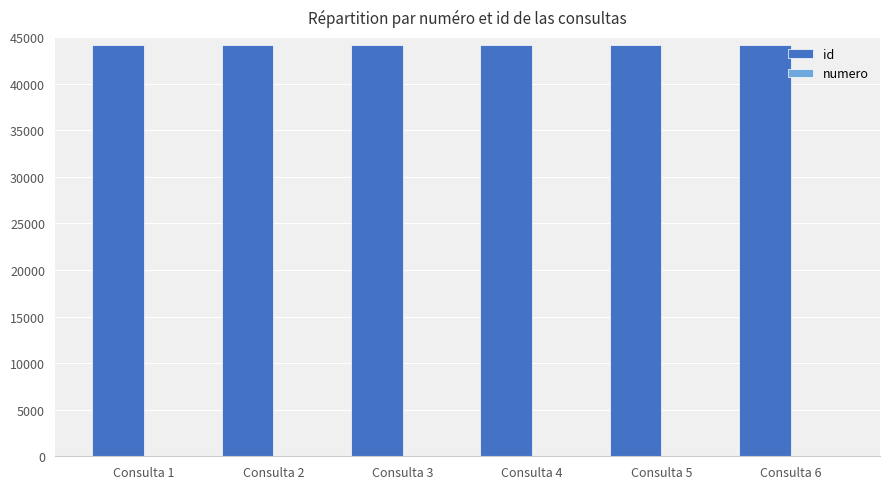

Are the bars horizontal?

No